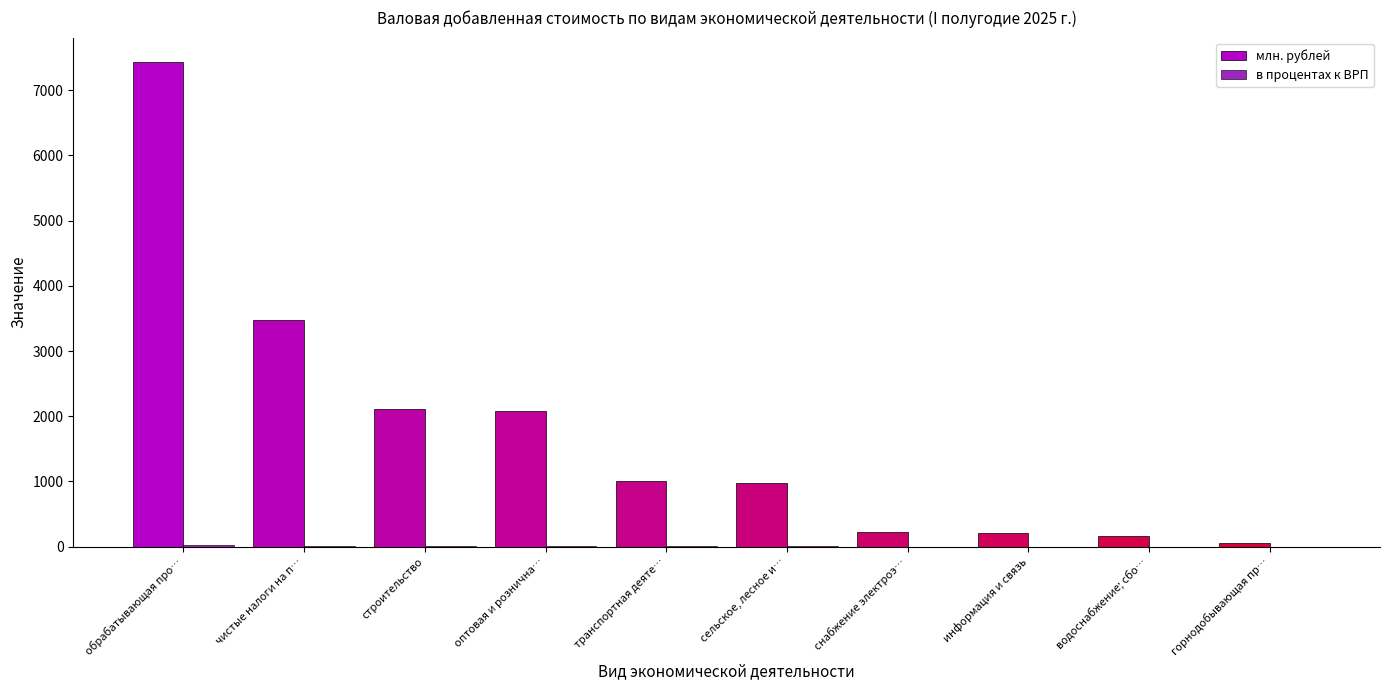

Which series has the largest total across all categories?

млн. рублей